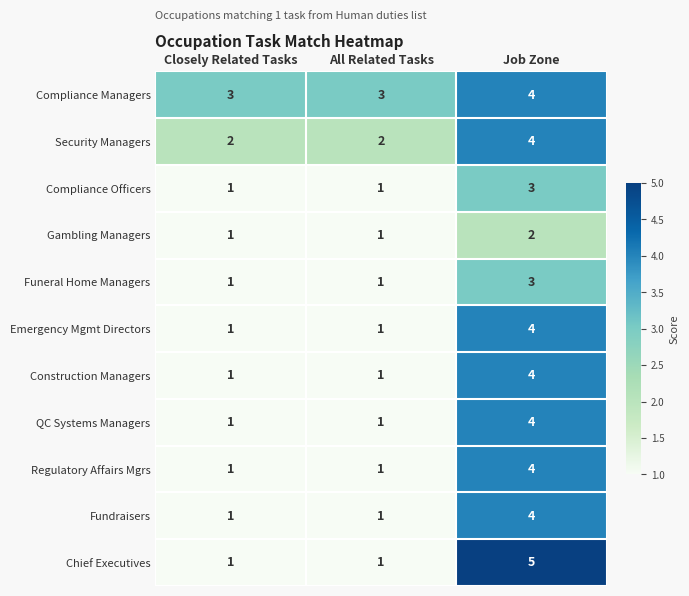

How many distinct data groups are displayed?

11